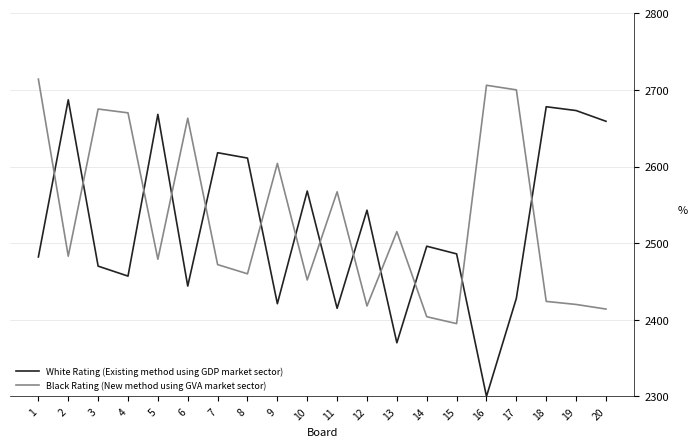

Reading right to left, list all the values displayed in this chart.

White Rating (Existing method using GDP market sector): 2659	2673	2678	2428	2300	2486	2496	2370	2543	2415	2568	2421	2611	2618	2444	2668	2457	2470	2687	2482
Black Rating (New method using GVA market sector): 2414	2420	2424	2700	2706	2395	2404	2515	2418	2567	2452	2604	2460	2472	2663	2479	2670	2675	2483	2714